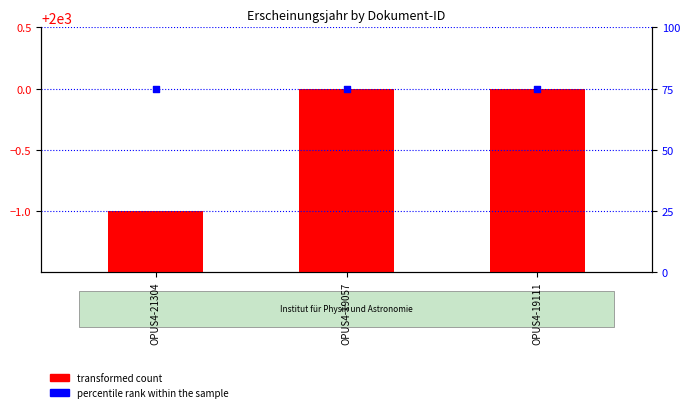

Which series contains the lowest Y value?

transformed count